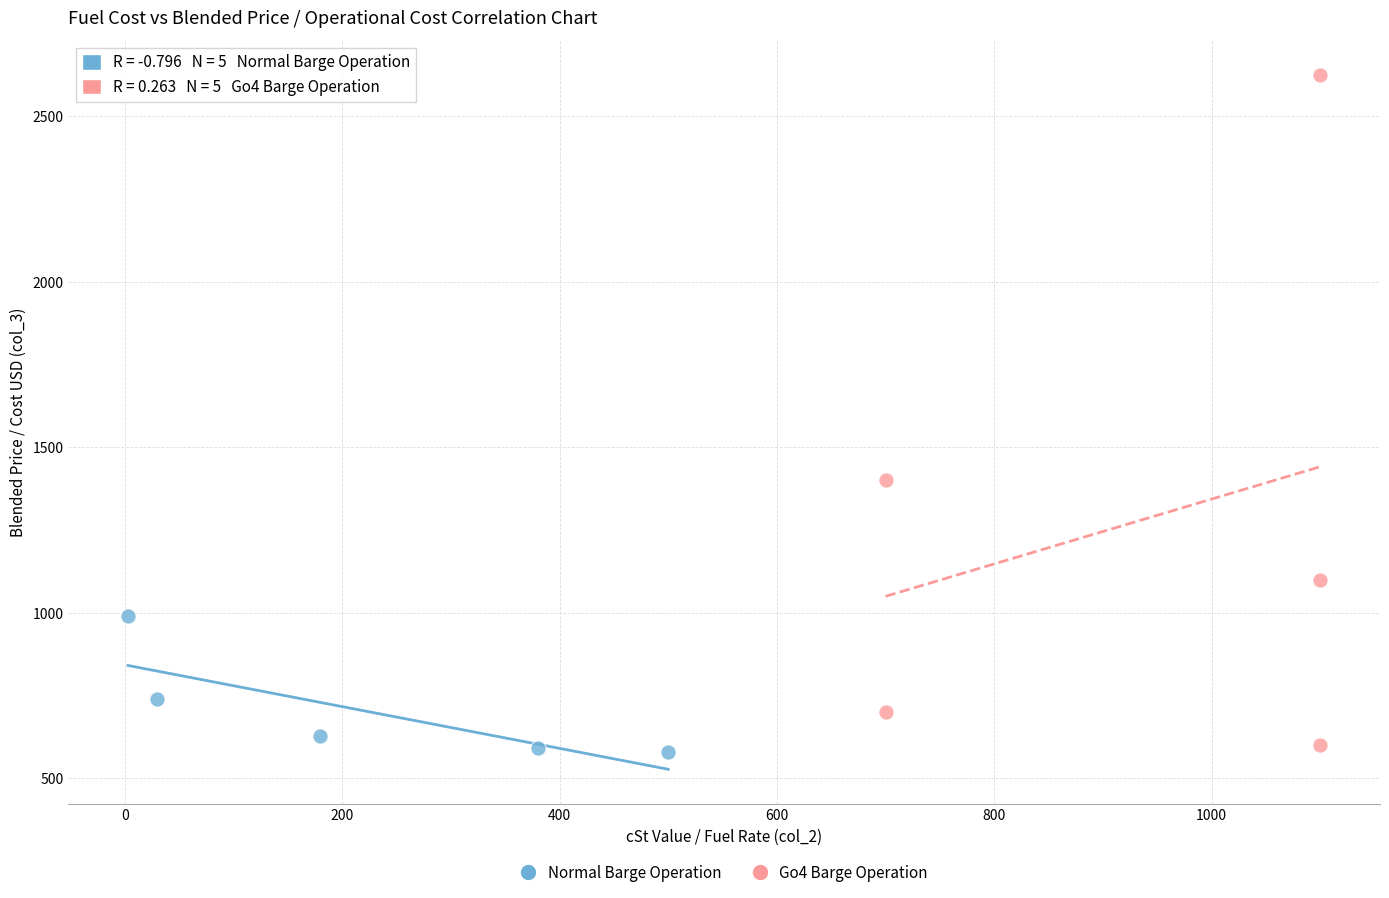

Which series has the widest spread of Y values?

Go4 Barge Operation